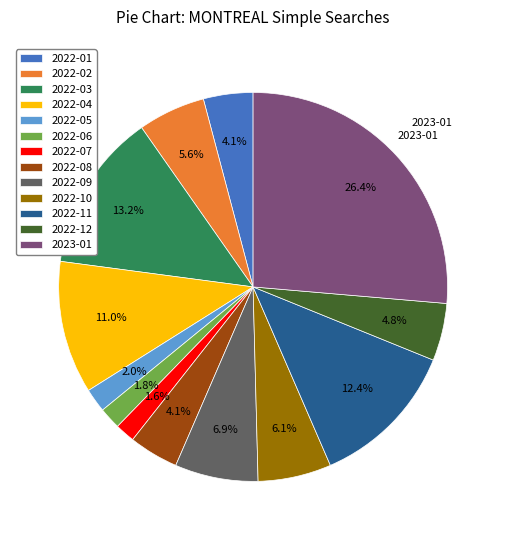

To the nearest percent, what is the difference between the largest and smallest slice percentages?

25%